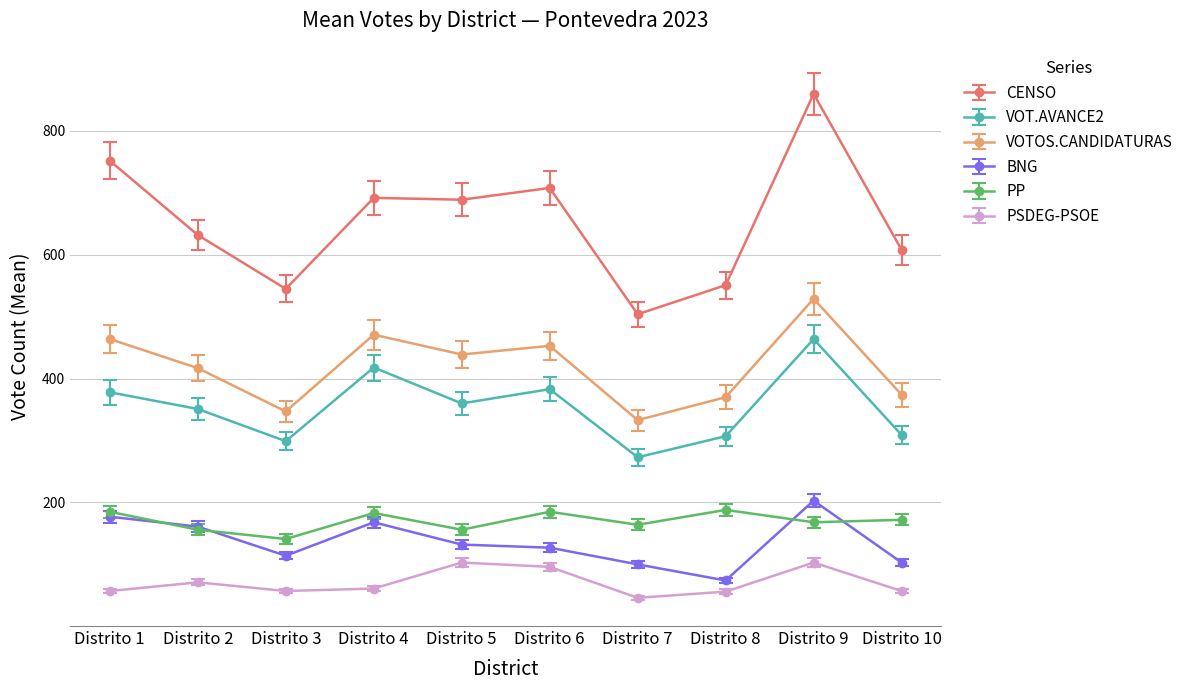

True or false: BNG and CENSO intersect in this chart.

False